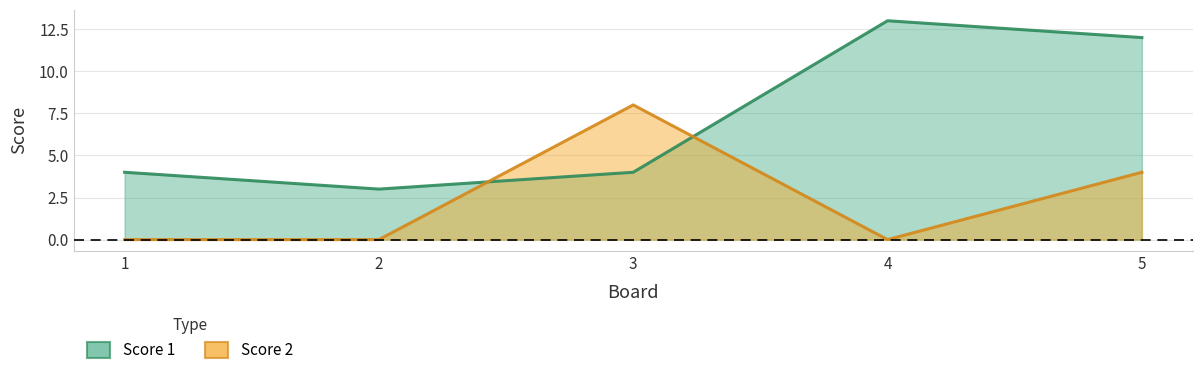

What is the value of the Score 2 point at the 5th from the left?

4